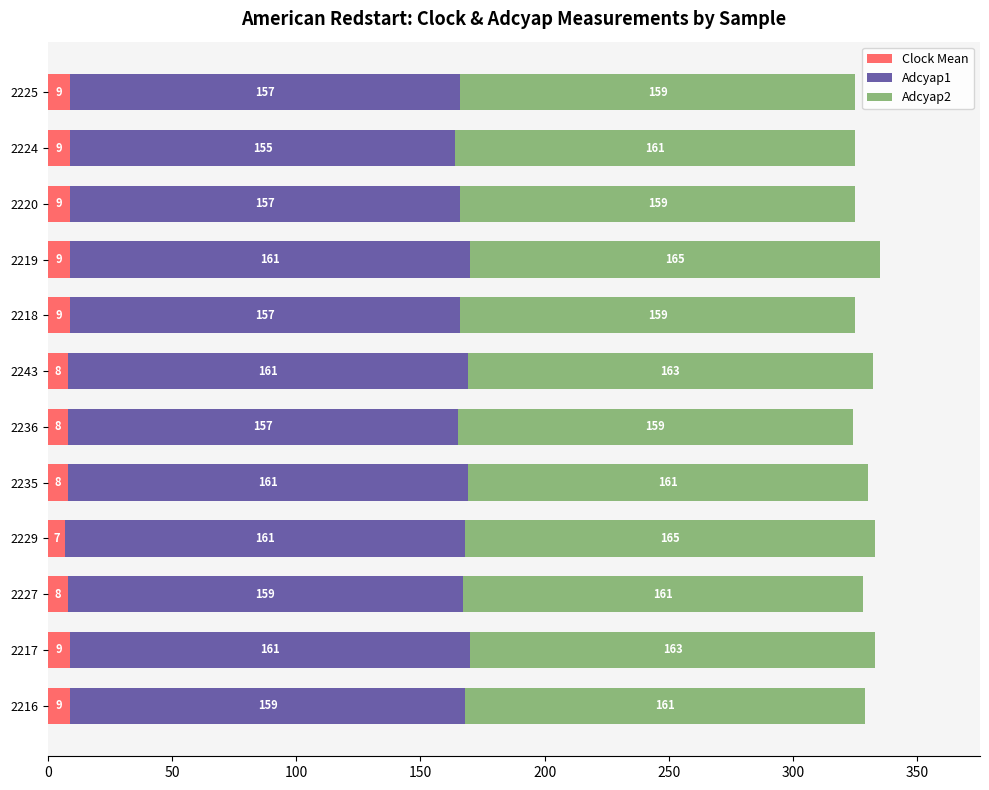

What value does the Clock Mean series have at 2235?

8